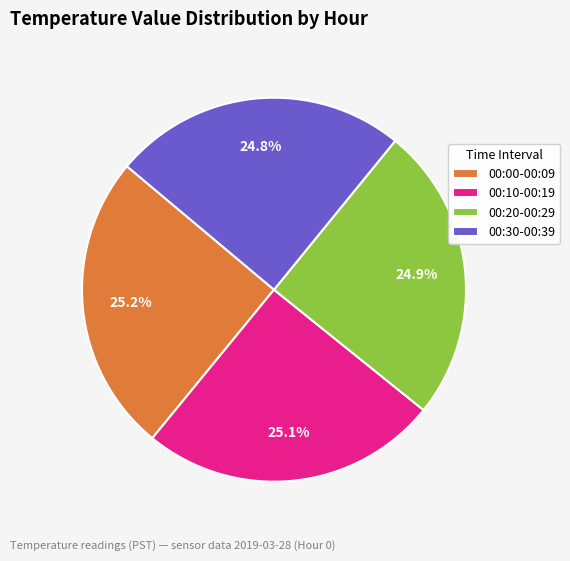

Approximately how many times larger is the value at 00:10-00:19 compared to 00:20-00:29?

1.0